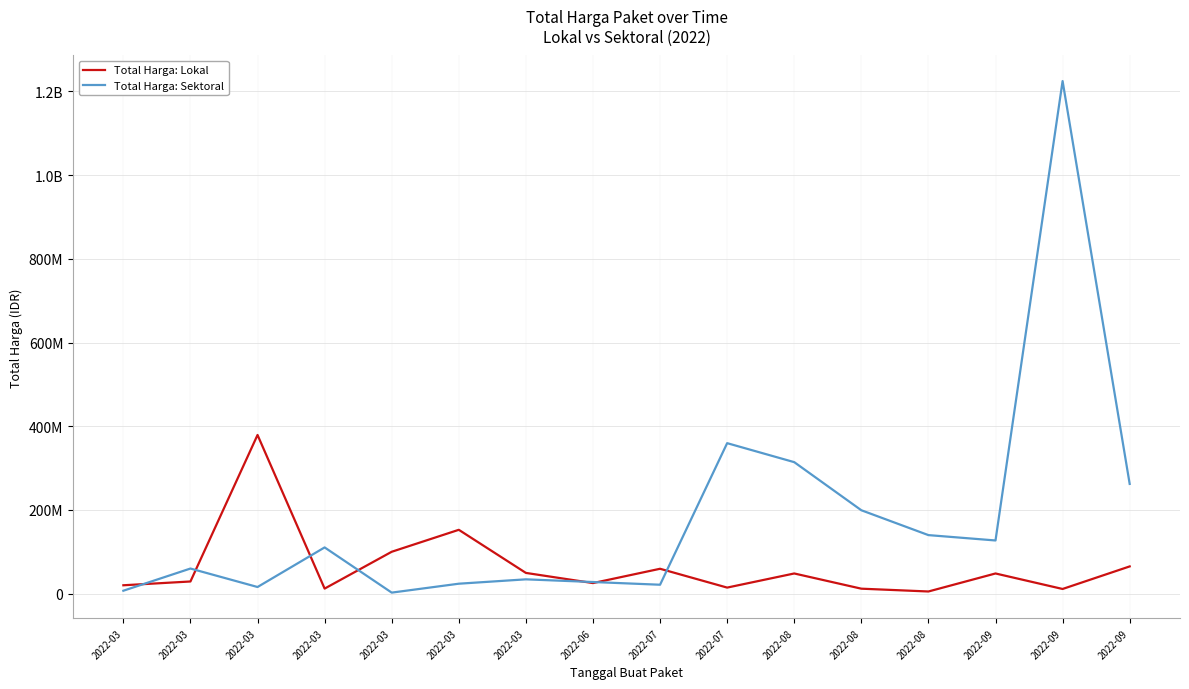

What value does the Total Harga: Sektoral series have at 2022-09, to the nearest 50?

1224682000